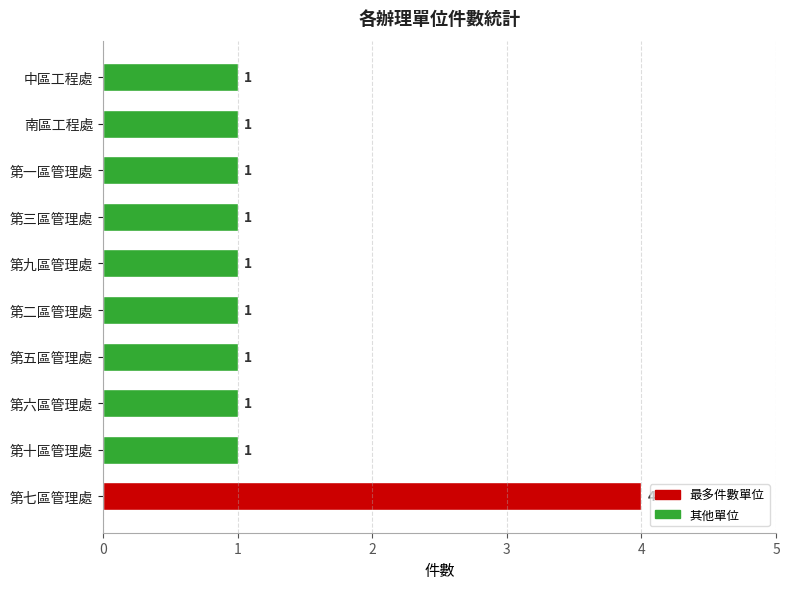

Count the number of data series in this chart.

1